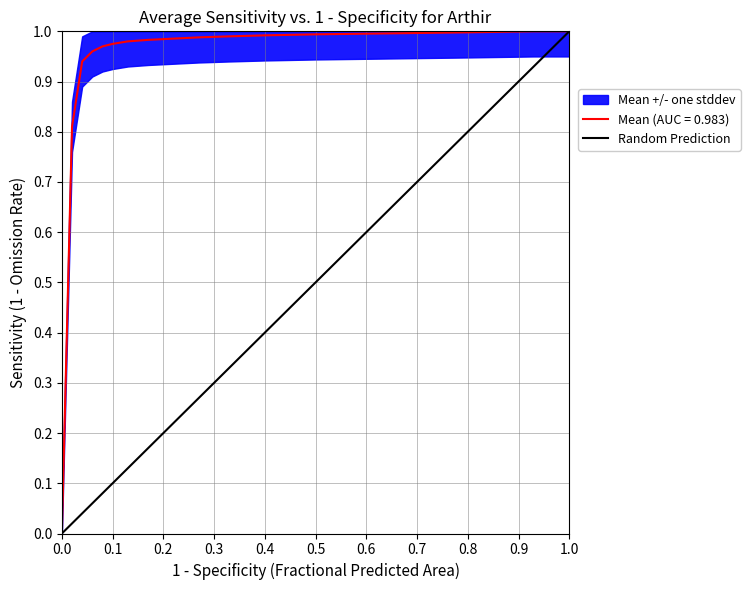

The value at 1.0 is 1. True or false?

True